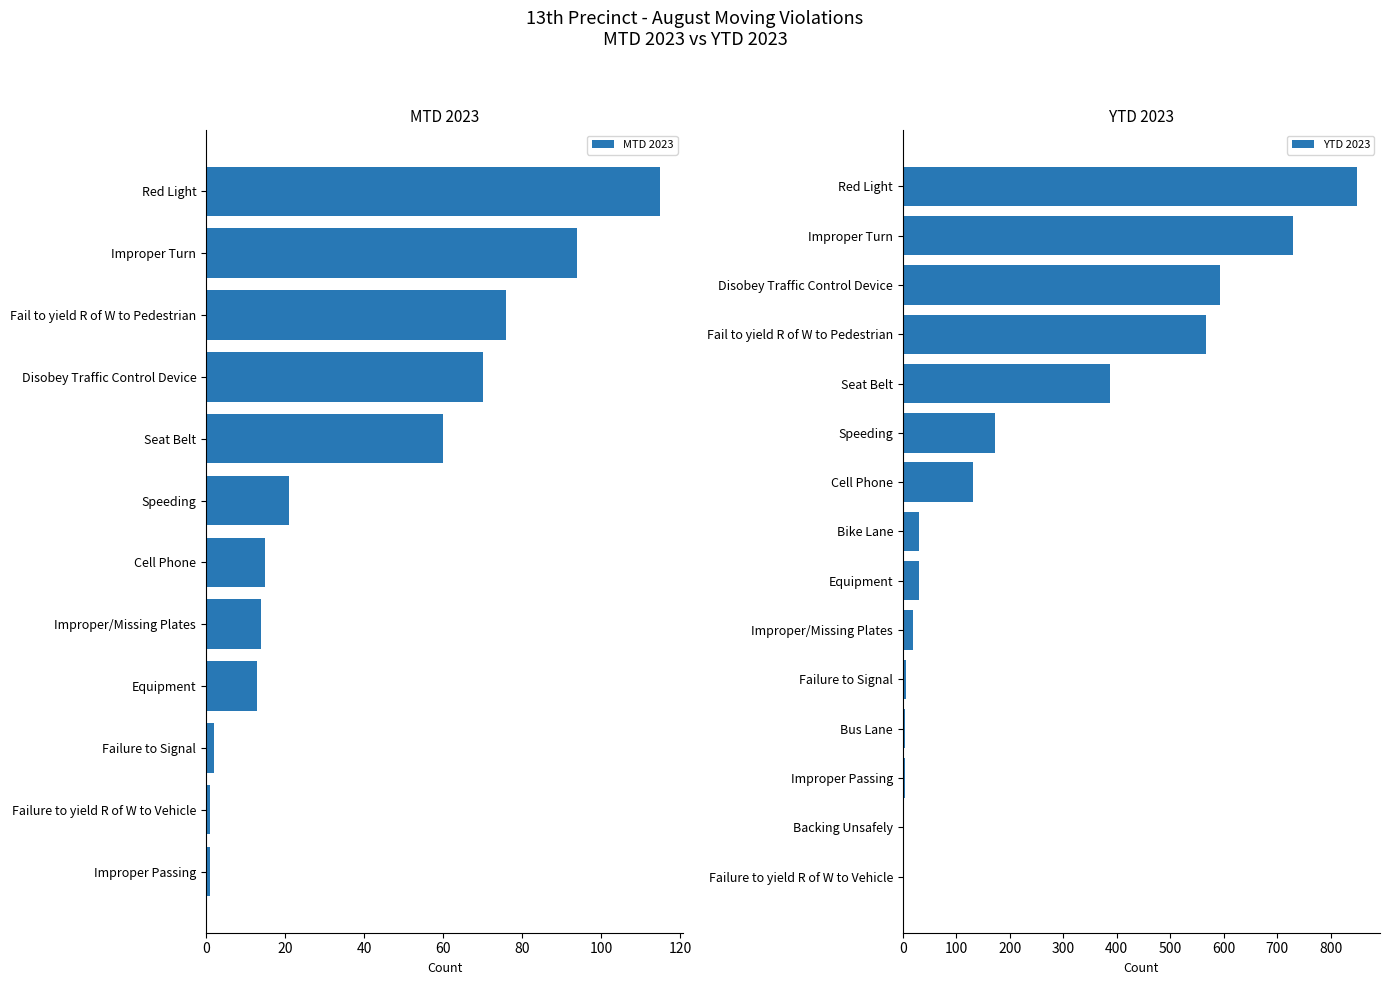

How many values in the YTD 2023 series exceed 4?

11